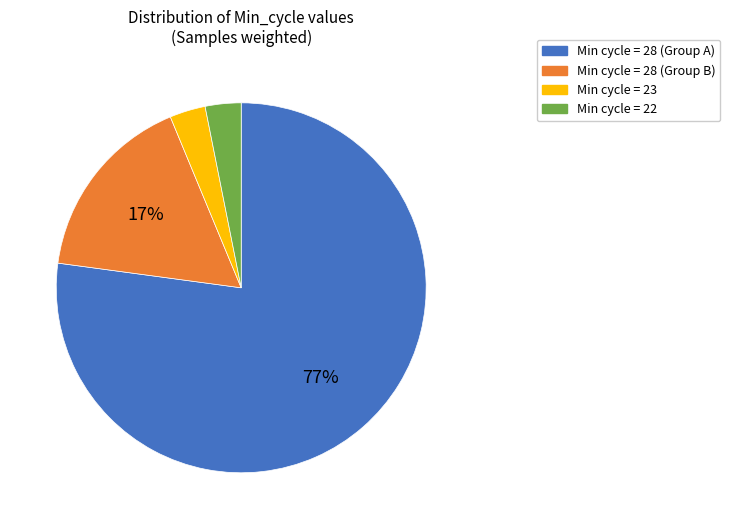

Does any single category account for the majority?

Yes